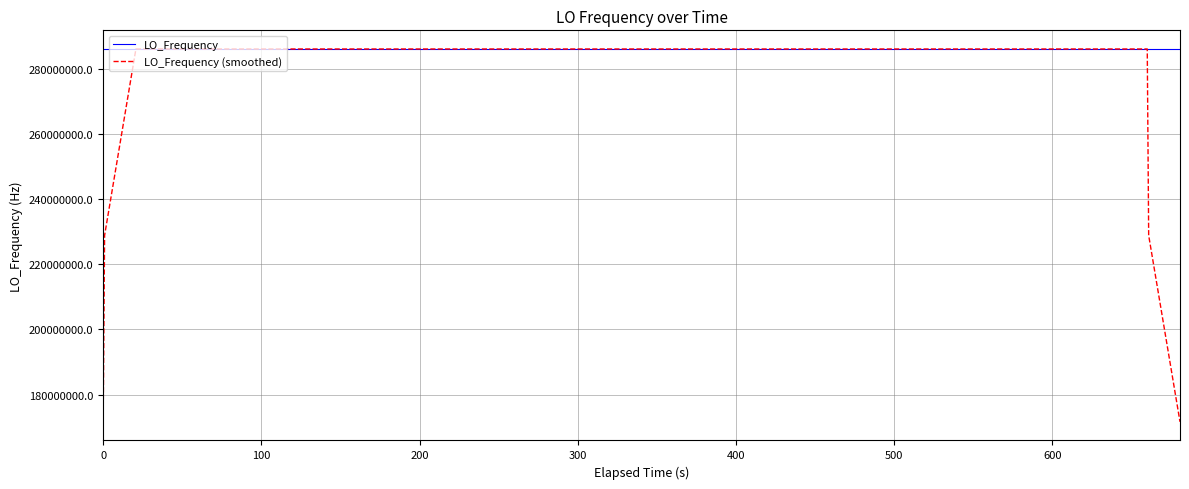

What is the highest value of the LO_Frequency (smoothed) series?

286047001.5